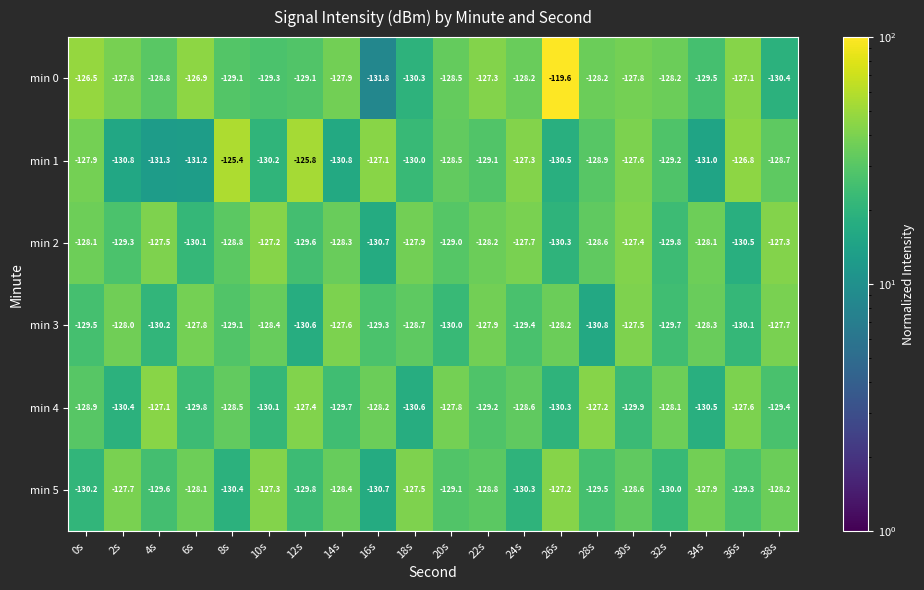

Rank the series at 14s from lowest to highest value.

min 1, min 4, min 5, min 2, min 0, min 3